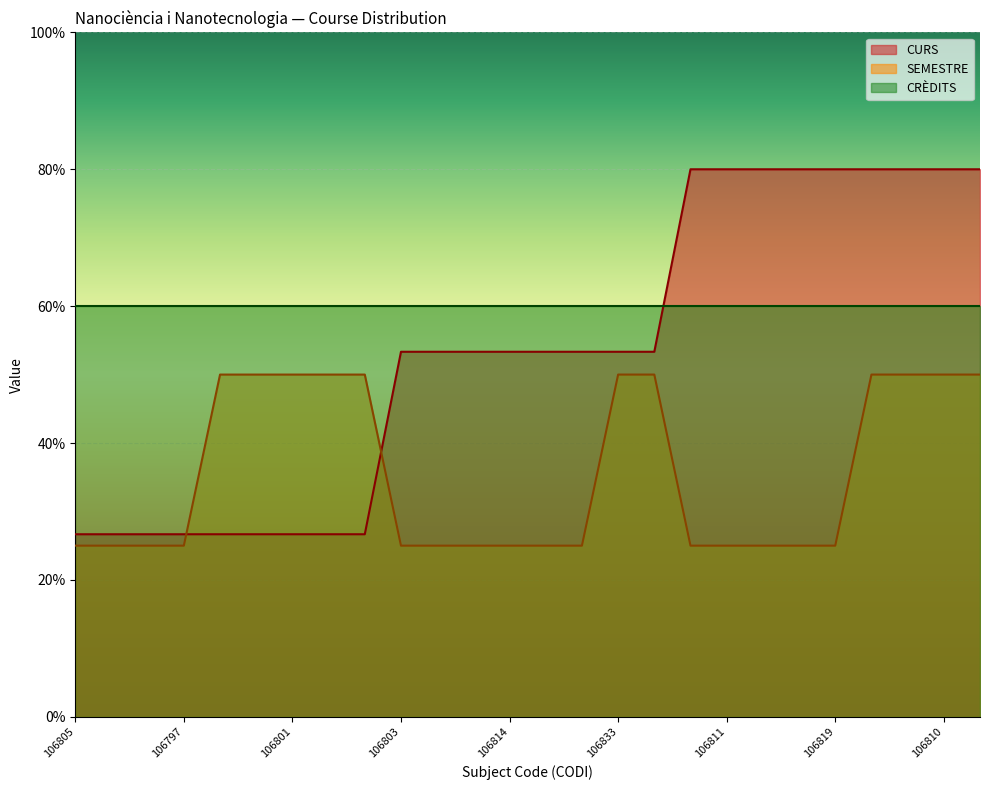

Which series has the largest range (max minus min)?

CURS